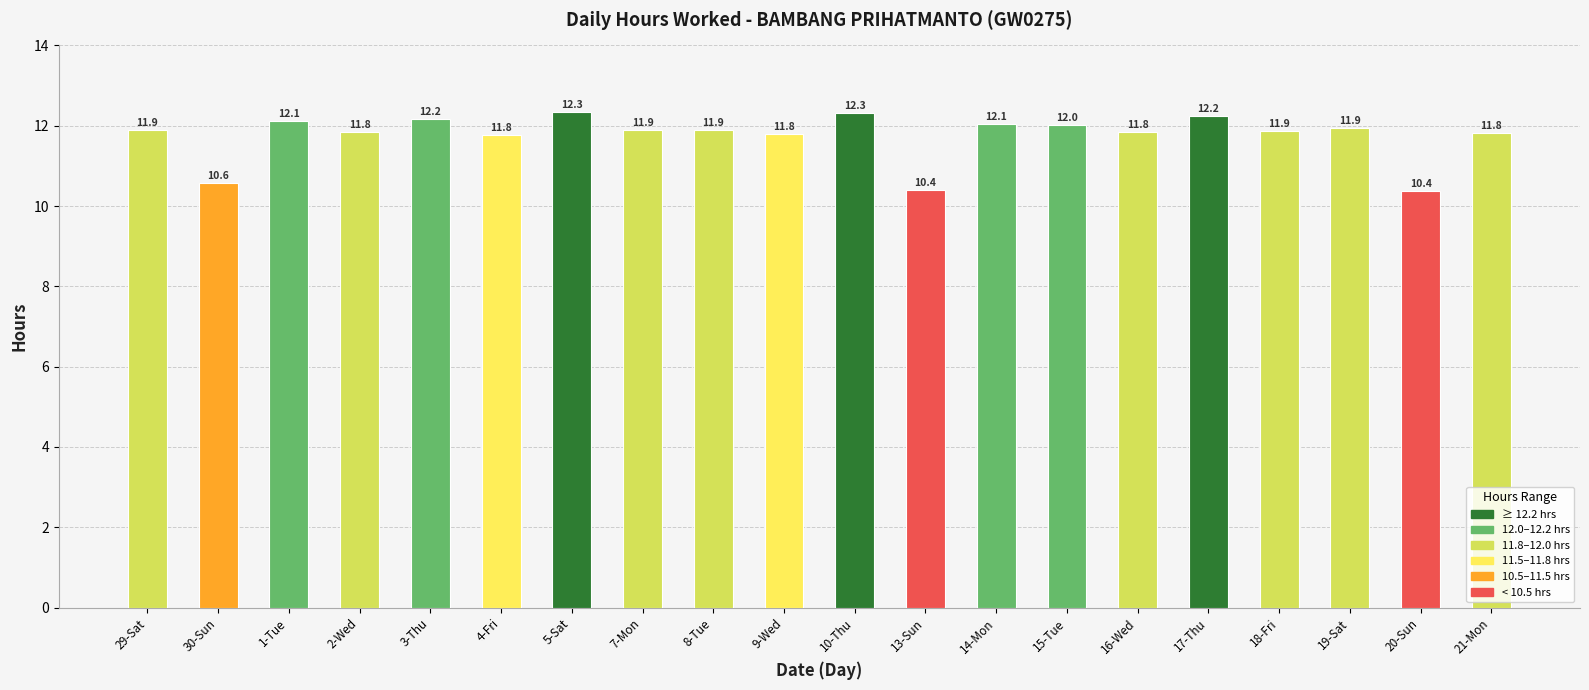

Where is the data nearest to the value 11?

30-Sun